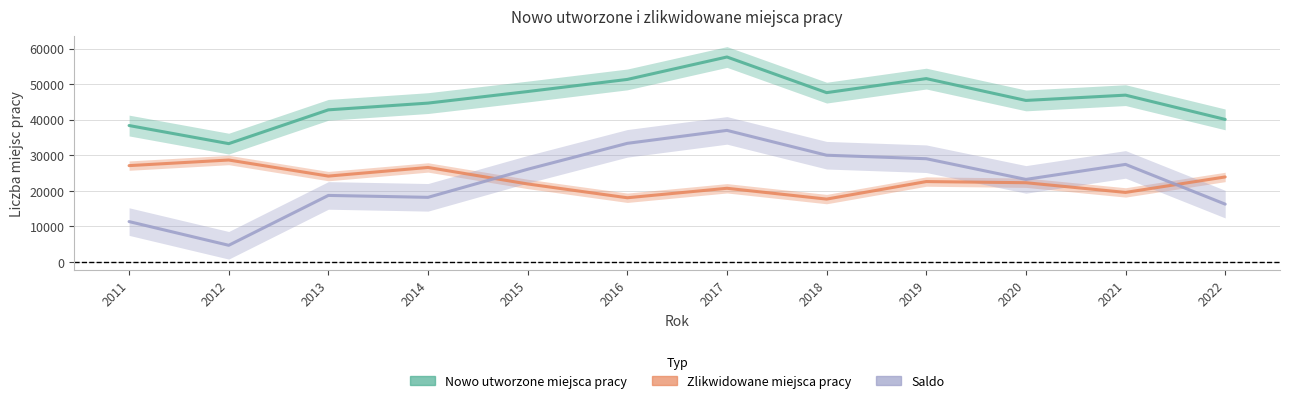

What is the difference between the maximum and minimum values in the Zlikwidowane miejsca pracy series?

10997